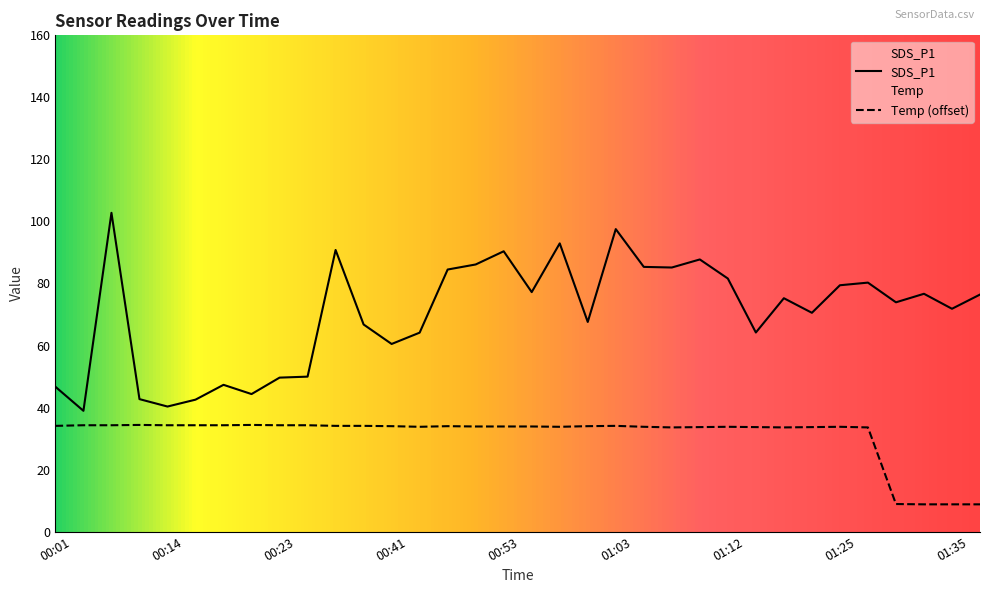

In SDS_P1, how many points are higher than both neighbors (excluding endpoints)?

10